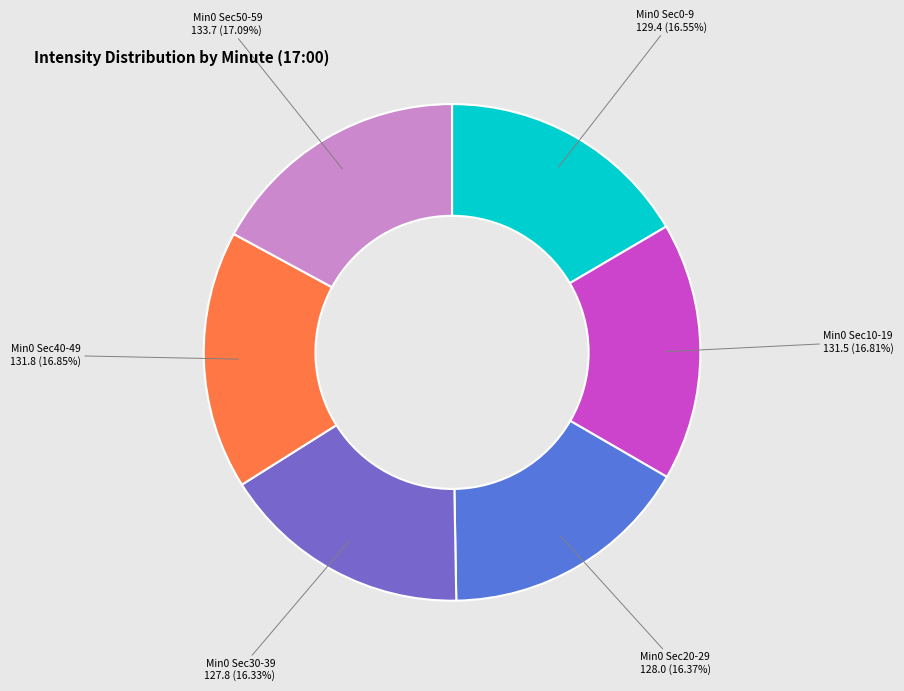

Is there a majority slice in this chart?

No